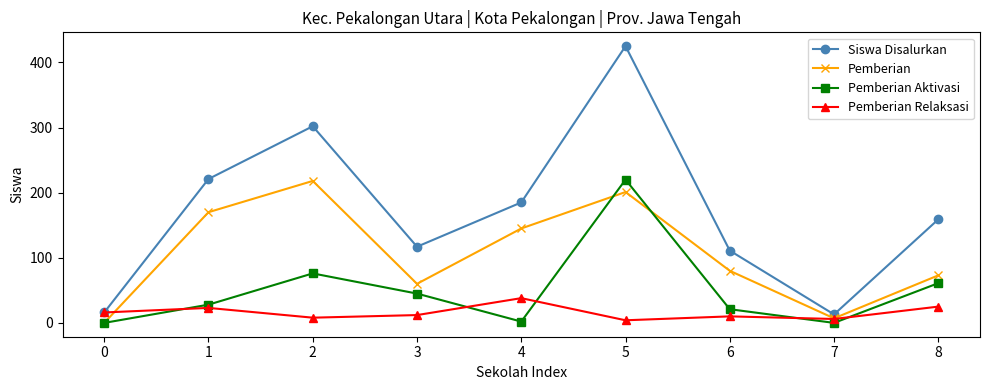

What are all the series names shown in the legend?

Siswa Disalurkan, Pemberian, Pemberian Aktivasi, Pemberian Relaksasi